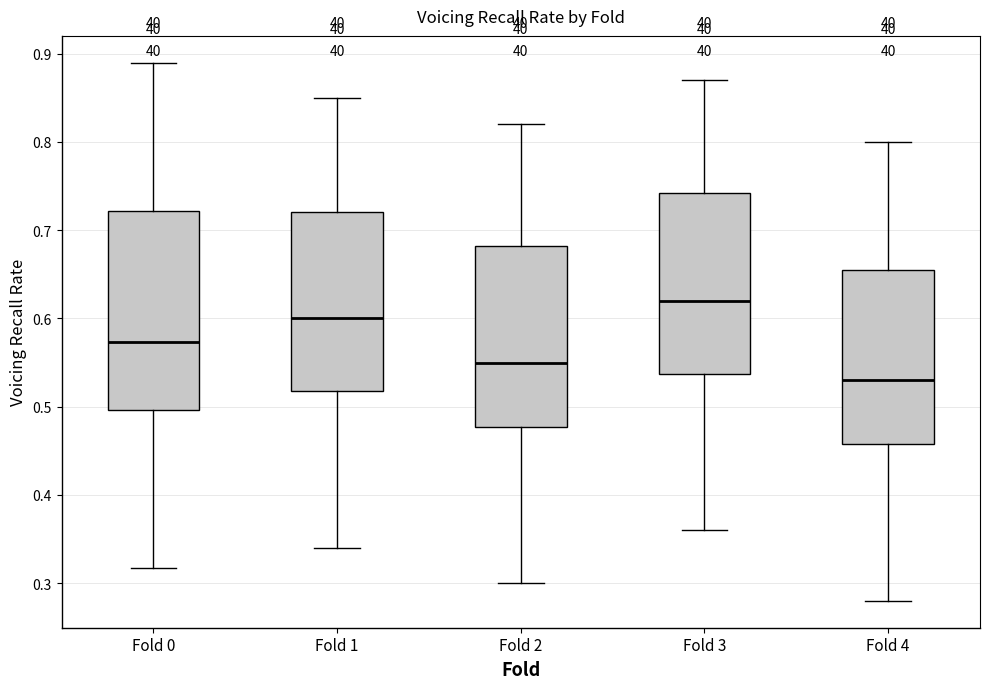

Which box is the tallest, from its lower edge to its upper edge?

Fold 0